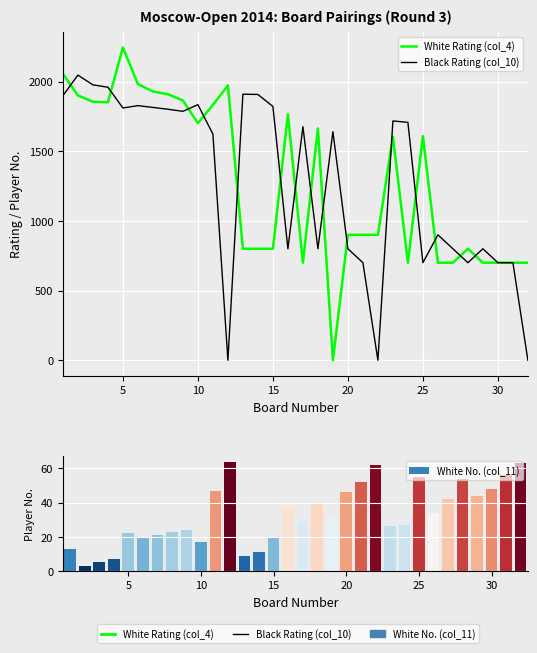

List the series in order of their peak value, lowest first.

White No. (col_11), Black Rating (col_10), White Rating (col_4)